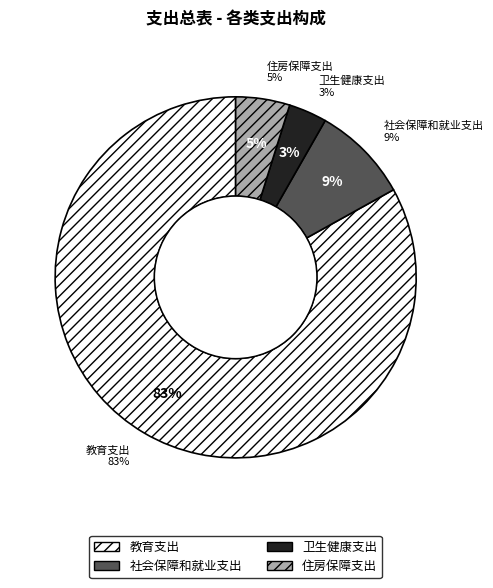

Is the sum of 教育支出 and 卫生健康支出 greater than half?

Yes